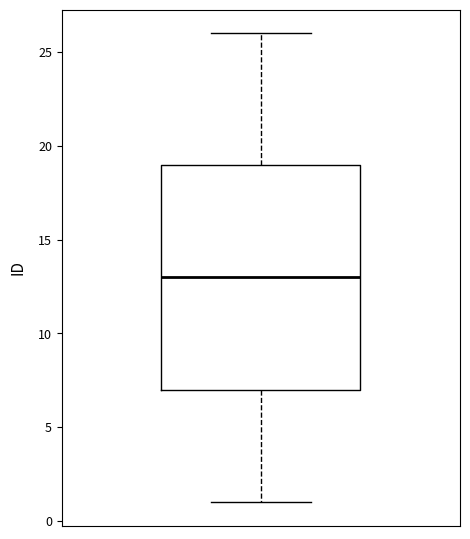

Transcribe this box plot: give where the median line is, the range the box spans, and where the two whiskers end, as read against the y-axis. The values are not printed on the chart, so give them approximately, as read against the axis.

median 13, box 7 to 19, whiskers 1 to 26